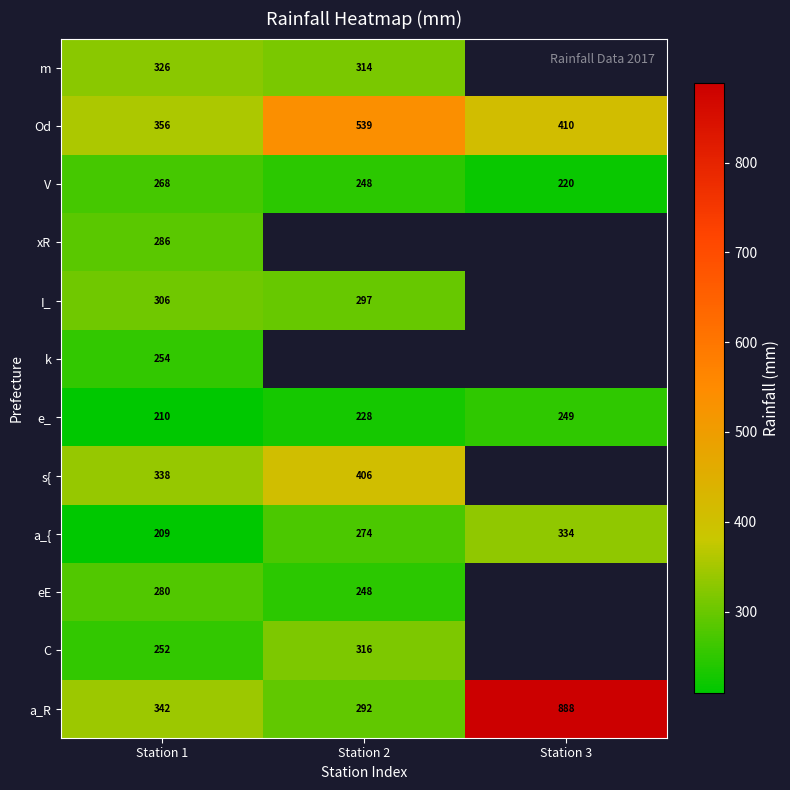

Is it true that C equals 433.6 at Station 1?

False